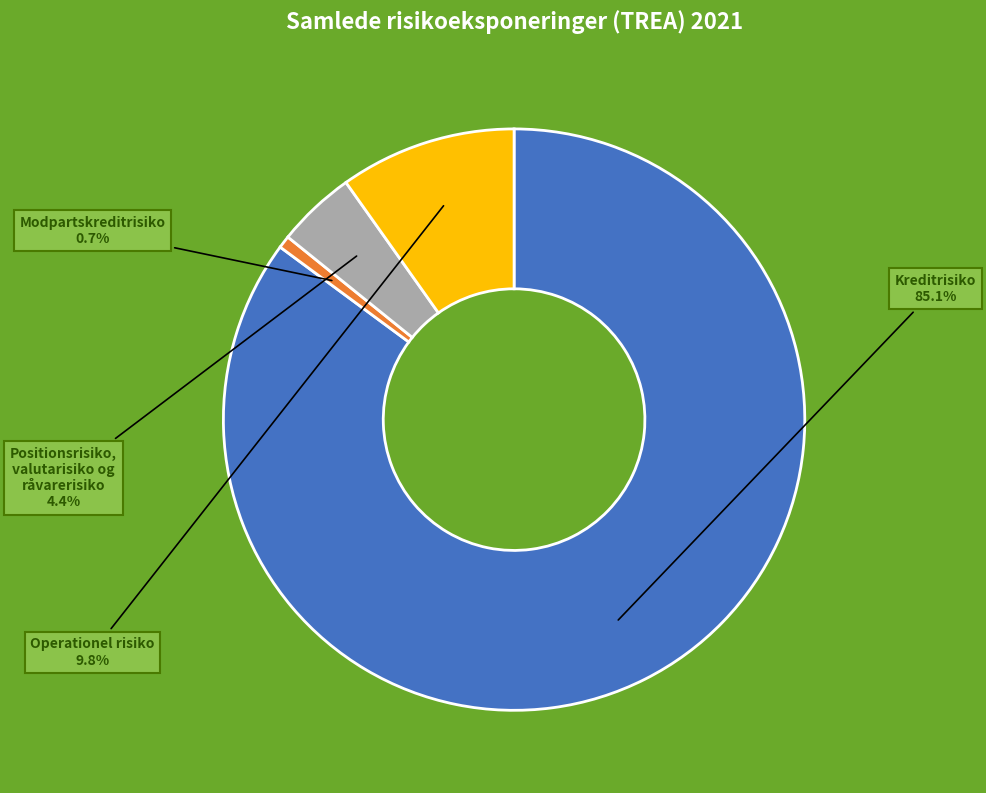

Which slice is the smallest?

Modpartskreditrisiko